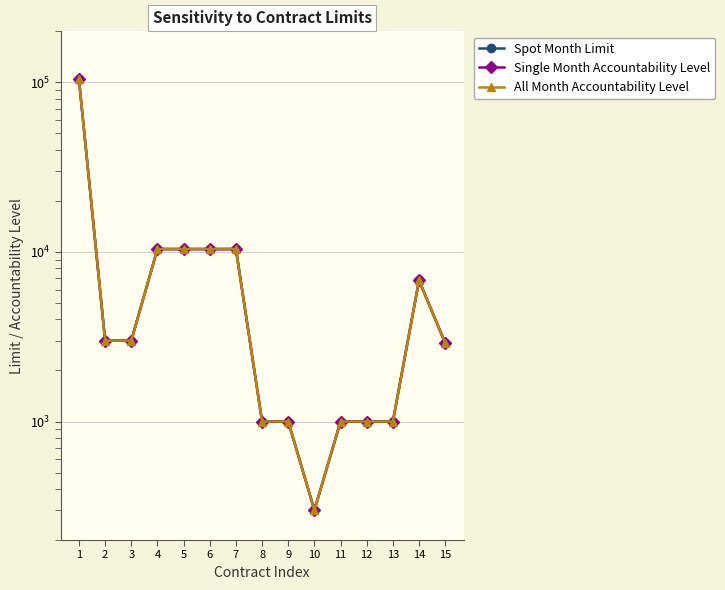

Between 12 and 8, which is larger?

12